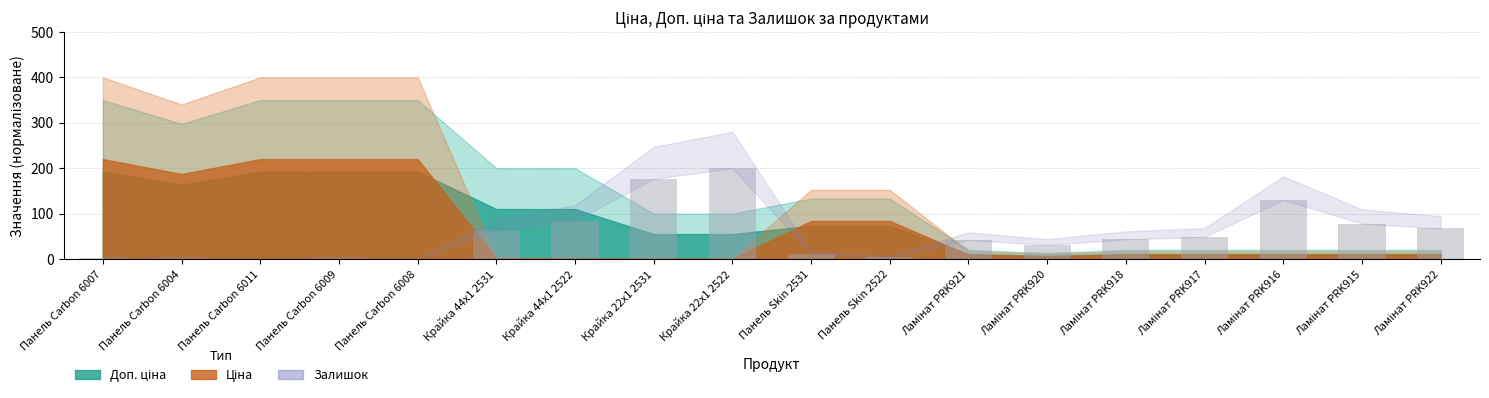

What is the sum of all values?

985.7